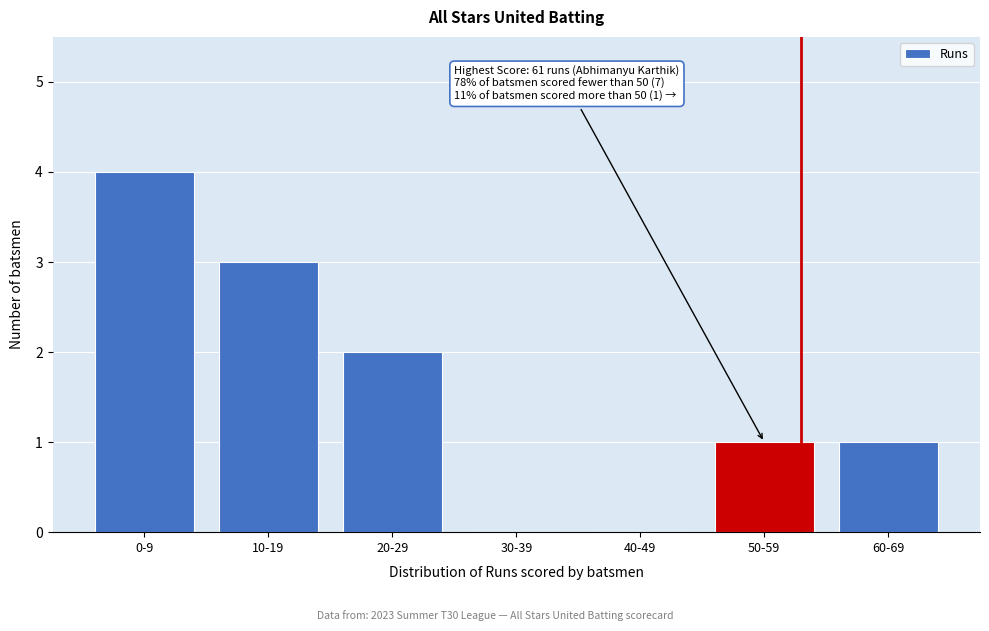

Reading left to right, what are all the values shown in this chart?

0-9=4	10-19=3	20-29=2	30-39=0	40-49=0	50-59=1	60-69=1